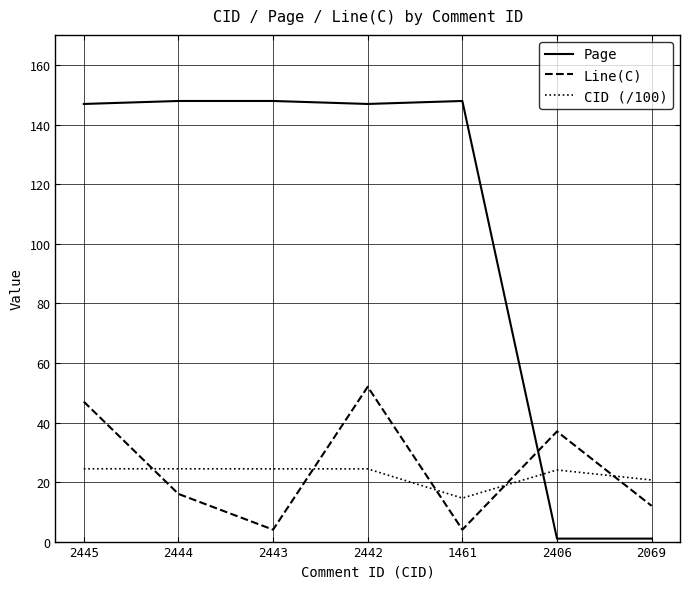

List the series in order of their peak value, highest first.

Page, Line(C), CID (/100)